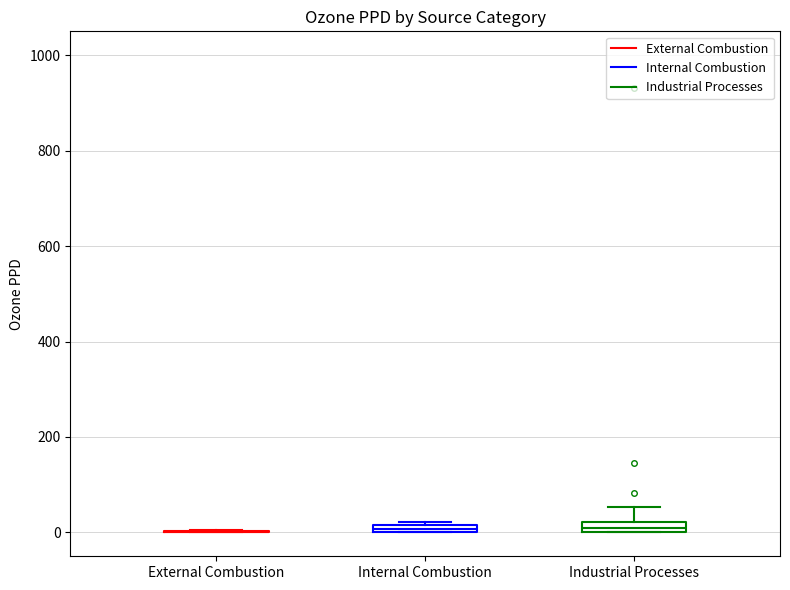

Where does the upper whisker of the box for Industrial Processes end on the y-axis? The values are not printed on the chart, so give them approximately, as read against the axis.

60